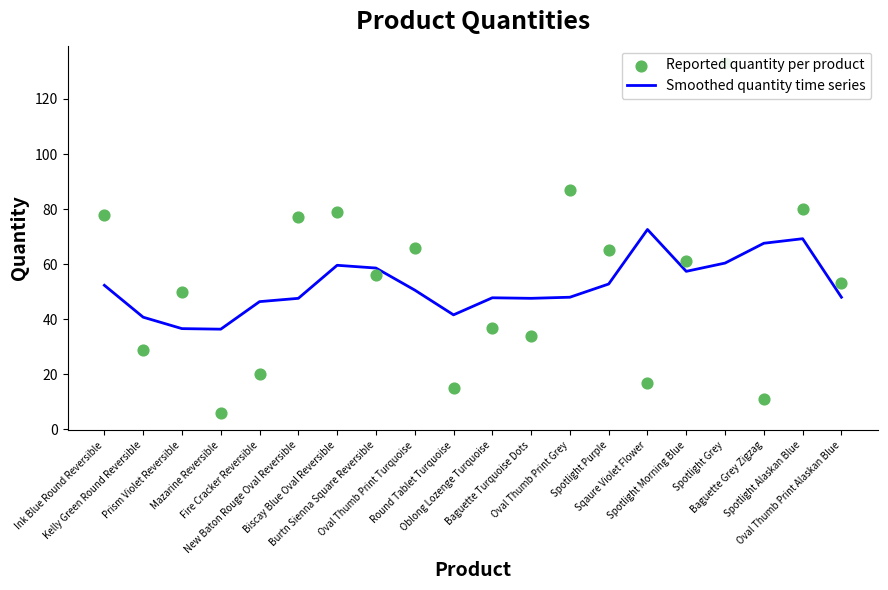

What is the total value across all series at New Baton Rouge Oval Reversible?

124.6